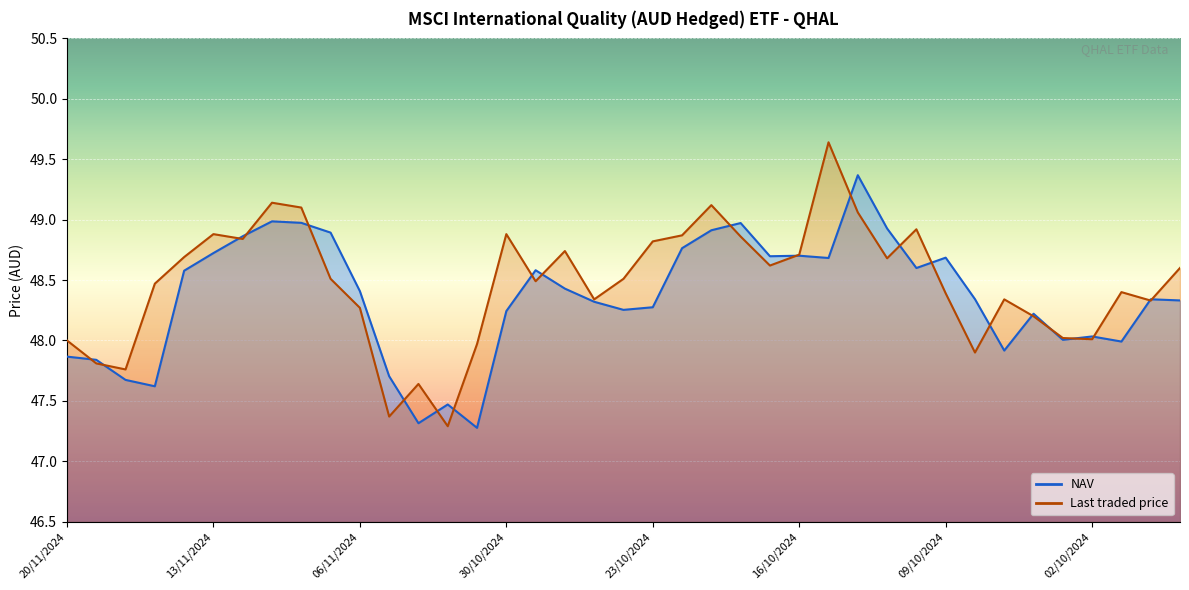

At which category does Last traded price reach its first local peak?

13/11/2024